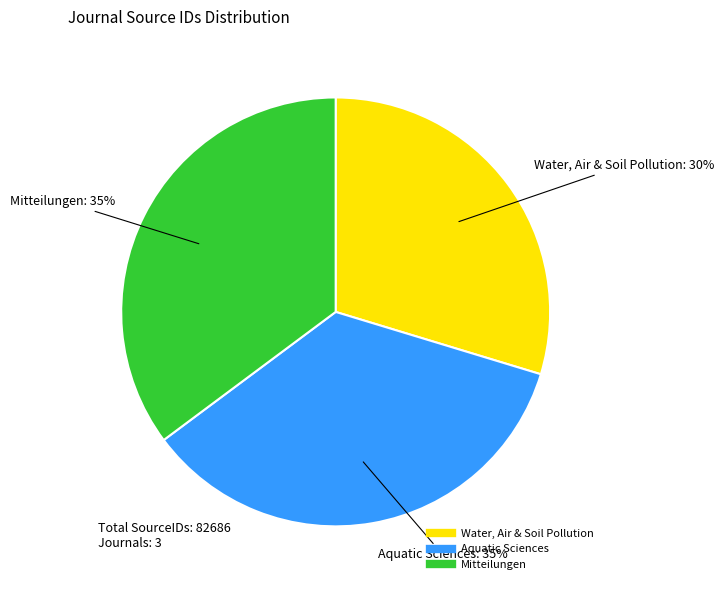

Is there any slice that represents more than half of the pie?

No